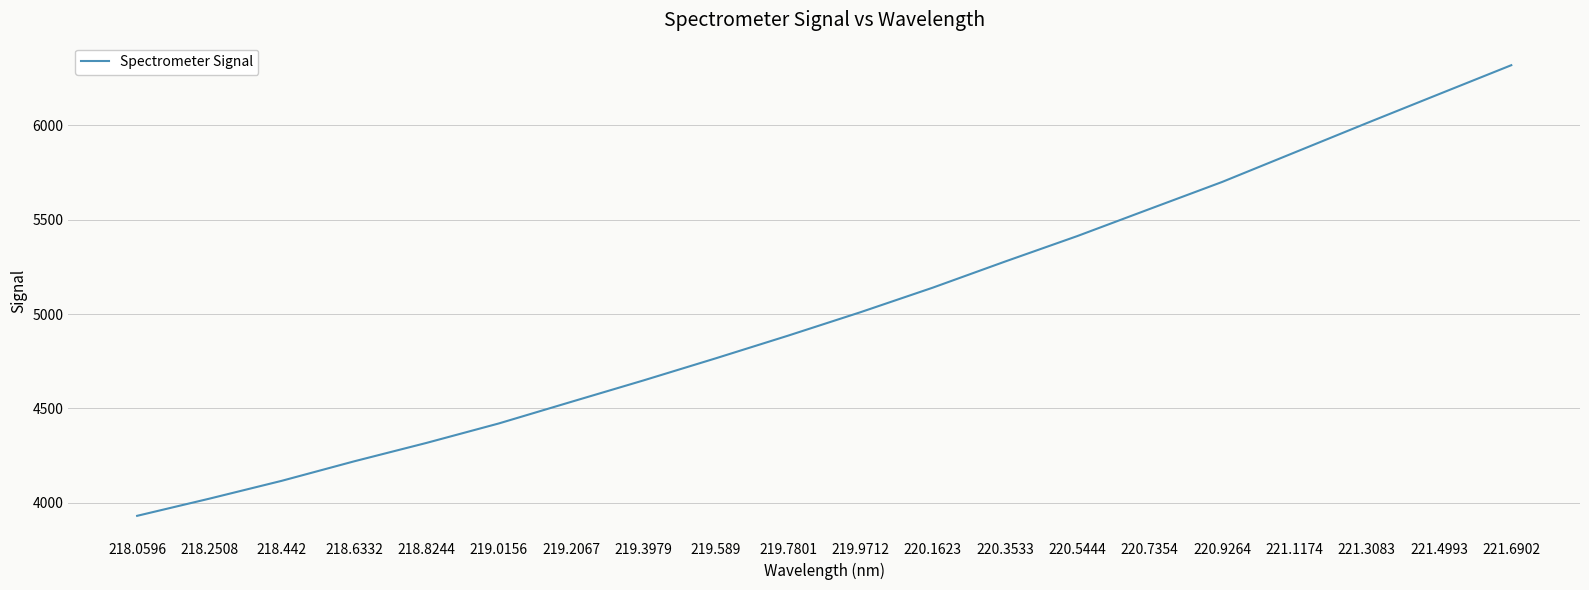

How many lines are shown in the chart?

1